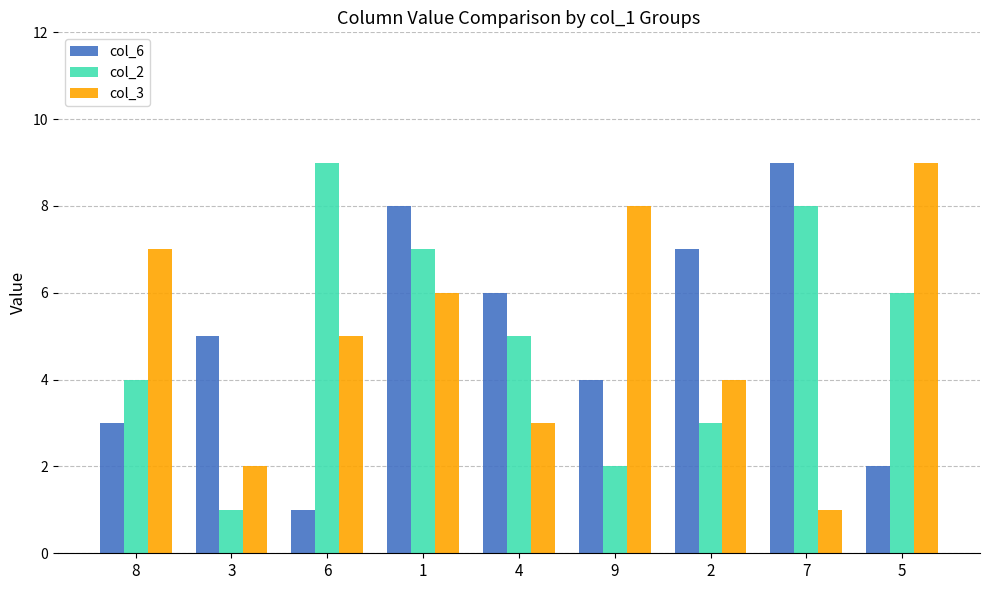

What is the sum of the col_6 values at 9 and 2?

11